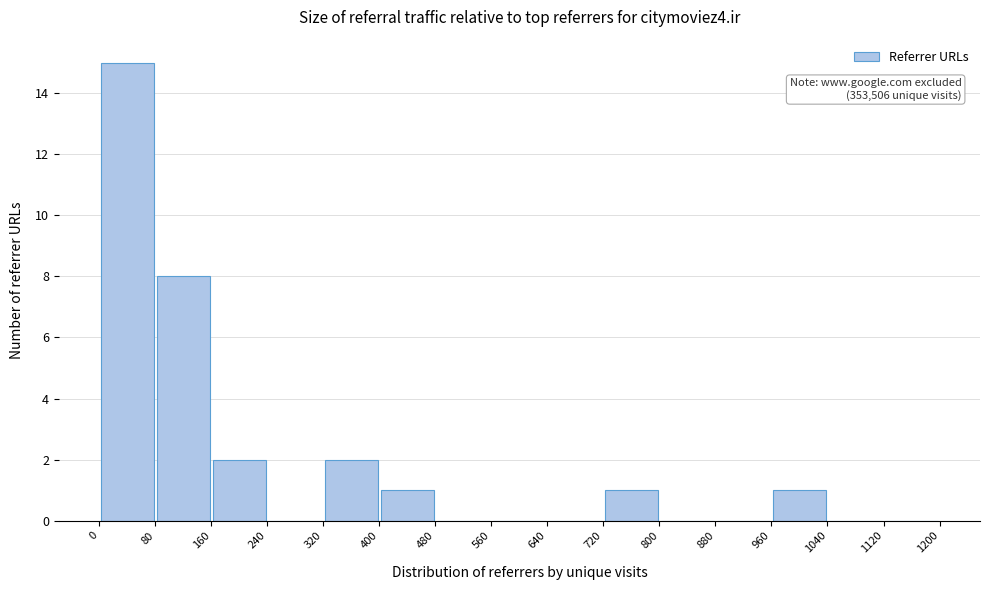

Which range on the x-axis has the tallest bar?

0 to 80